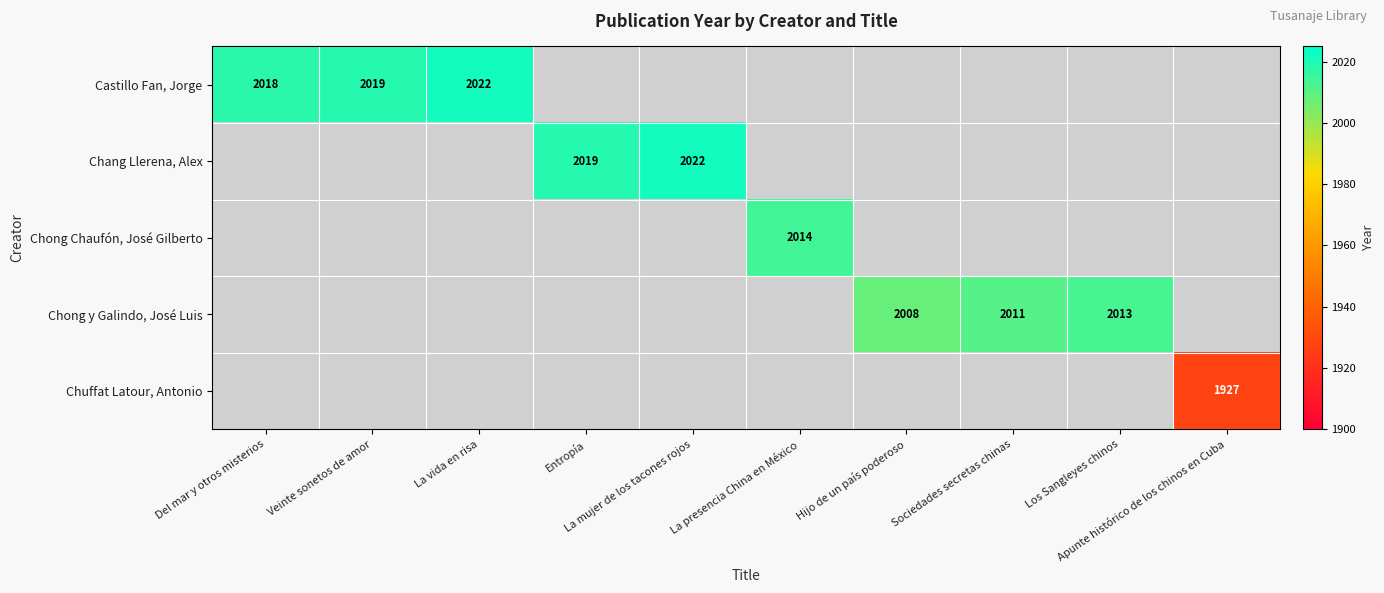

How many distinct data groups are displayed?

5